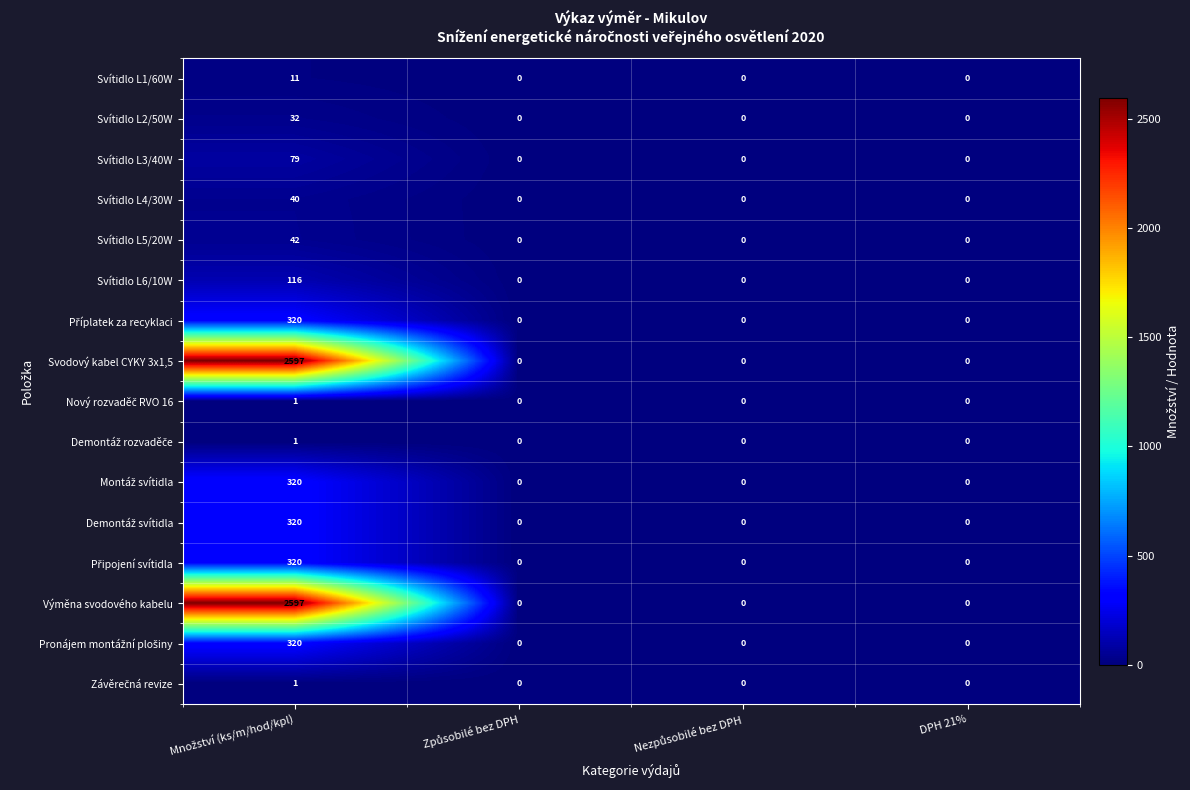

What is the average value of the Svodový kabel CYKY 3x1,5 series?

649